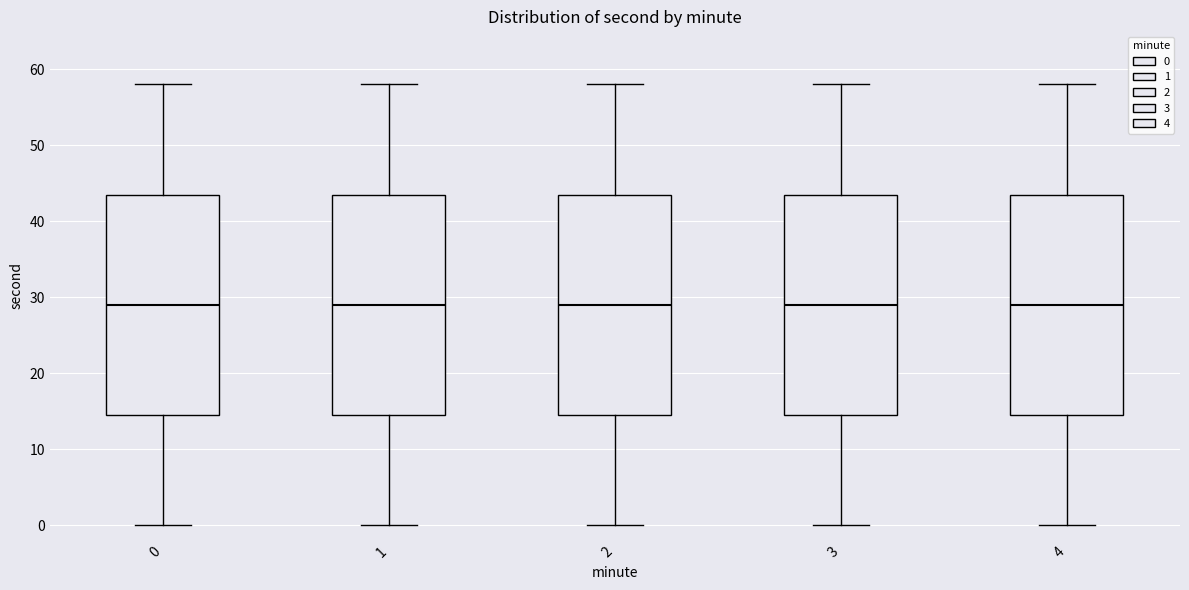

Reading left to right, transcribe this box plot: for each box, give where its median line is, the range the box spans, and where its two whiskers end, as read against the y-axis. The values are not printed on the chart, so give them approximately, as read against the axis.

0: median 29, box 15 to 44, whiskers 0 to 58
1: median 29, box 15 to 44, whiskers 0 to 58
2: median 29, box 15 to 44, whiskers 0 to 58
3: median 29, box 15 to 44, whiskers 0 to 58
4: median 29, box 15 to 44, whiskers 0 to 58